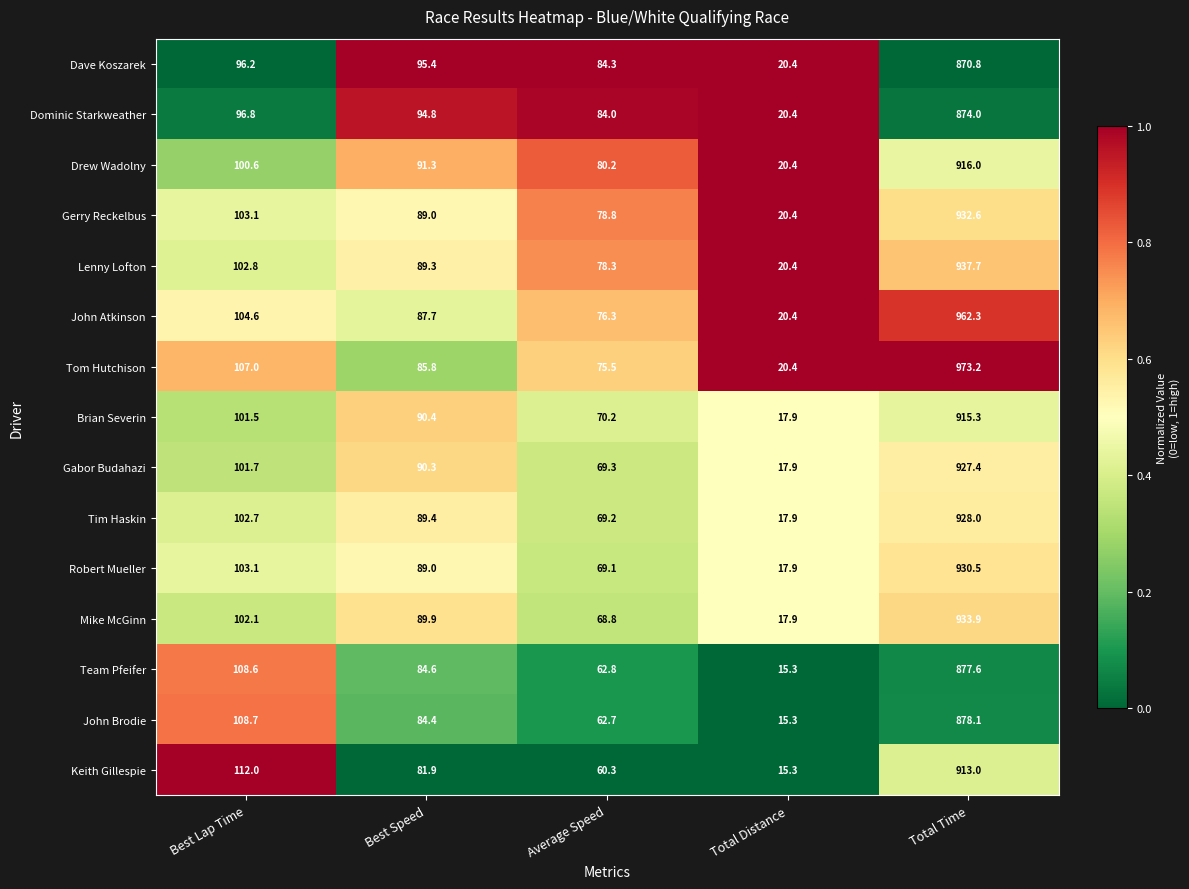

Is the value of Team Pfeifer at Best Lap Time greater than the value of Drew Wadolny at Best Speed?

Yes